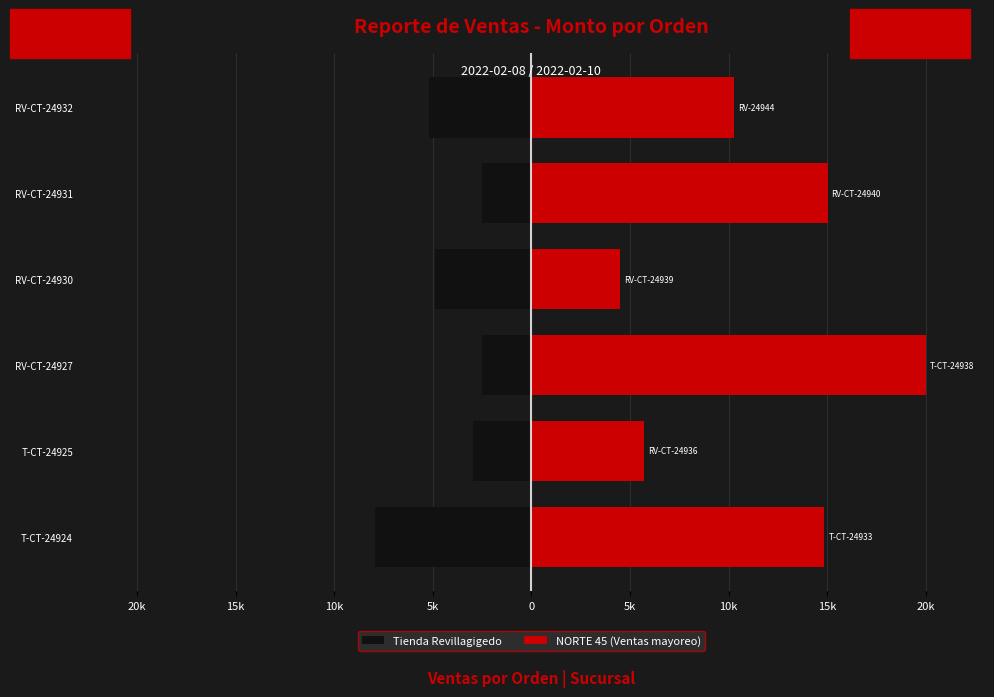

Which series has the largest total across all categories?

NORTE 45 (Ventas mayoreo)